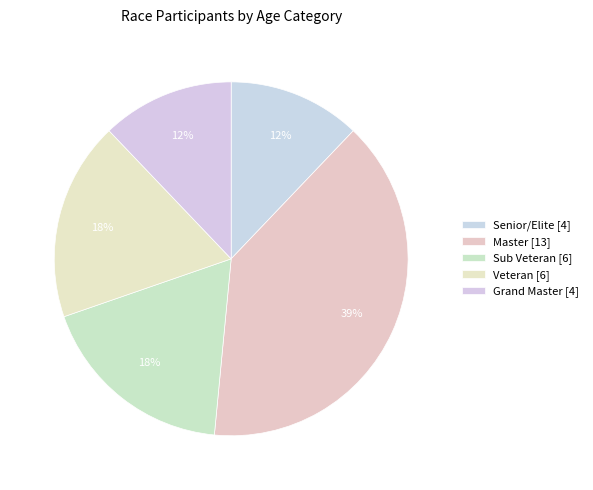

Count the number of slices in the pie.

5